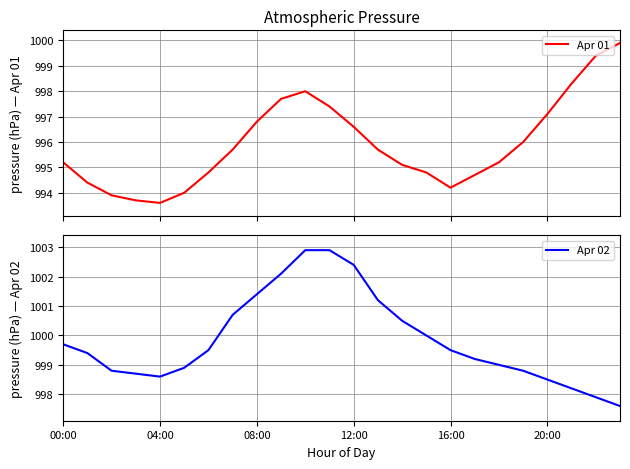

What is the value of the Apr 02 point at the 4th from the left?

998.7